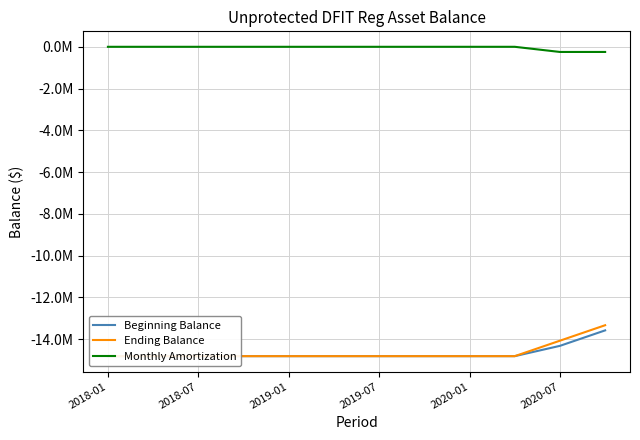

True or false: Monthly Amortization and Beginning Balance cross at least once.

False